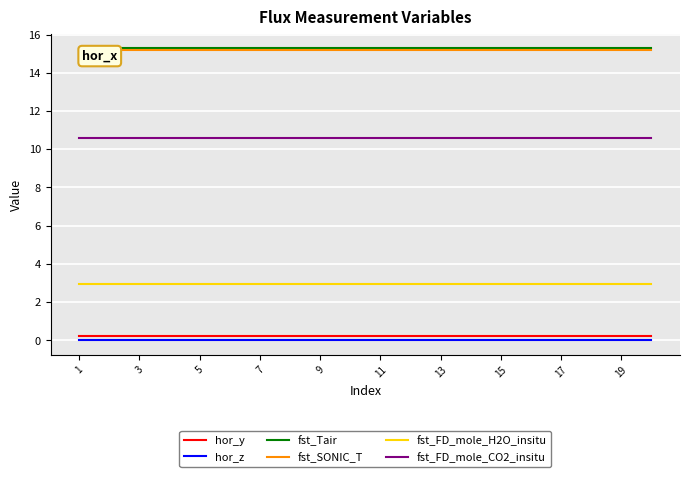

What is the minimum value for fst_Tair?

15.3